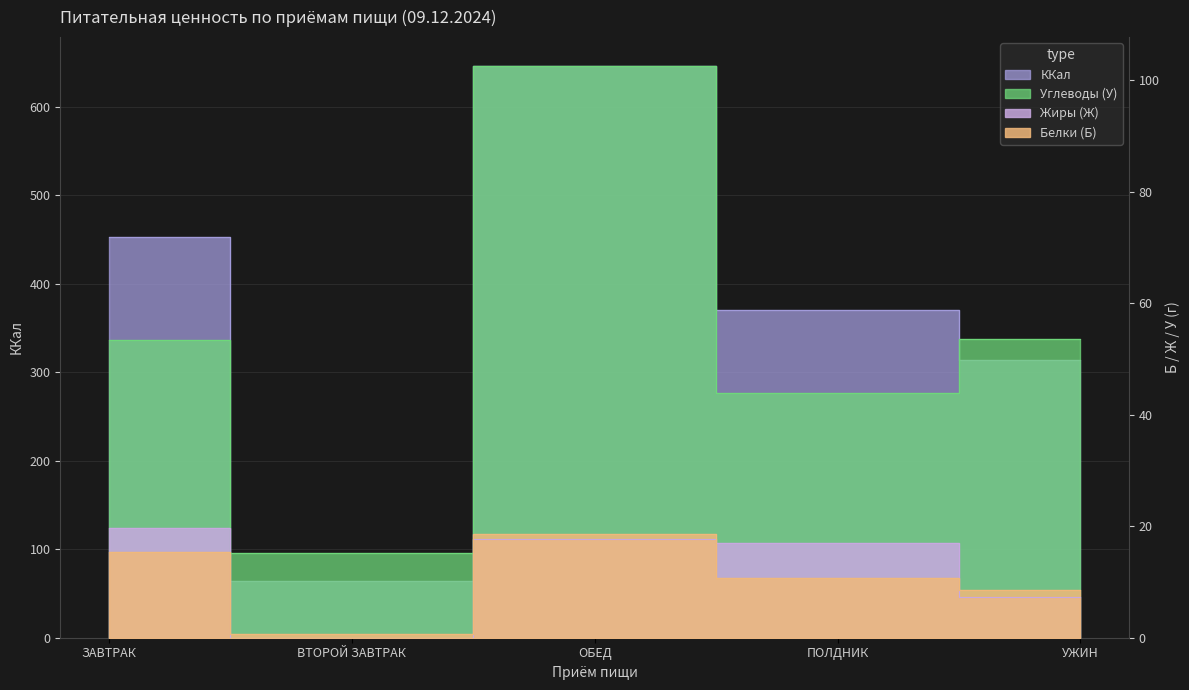

Reading left to right, extract all data points from this chart.

ККал: 453.0	64.0	646.4	370.3	313.7
Белки (Б): 15.4	0.8	18.7	10.6	8.5
Жиры (Ж): 19.7	0.0	17.7	16.9	7.3
Углеводы (У): 53.5	15.2	102.6	43.8	53.6